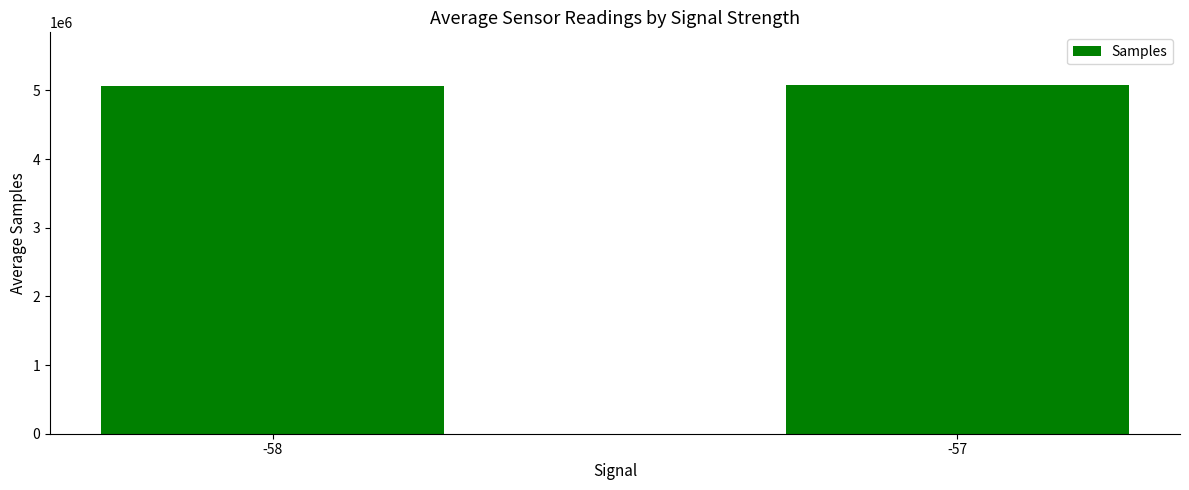

What is the ratio of the value at -57 to the value at -58?

1.0